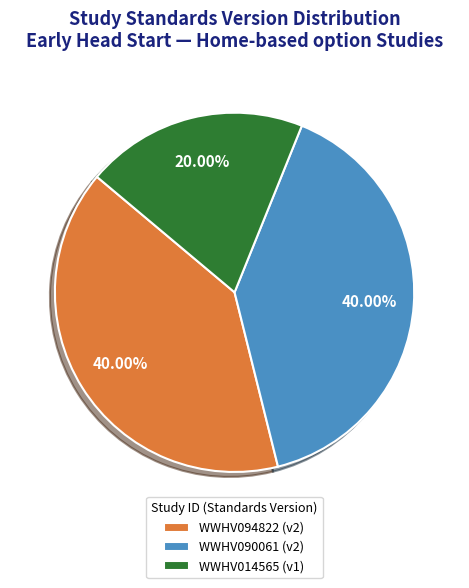

What percentage is the WWHV094822 slice, to the nearest percent?

40%